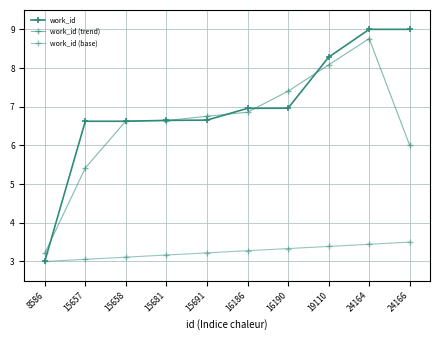

How many distinct data groups are displayed?

3